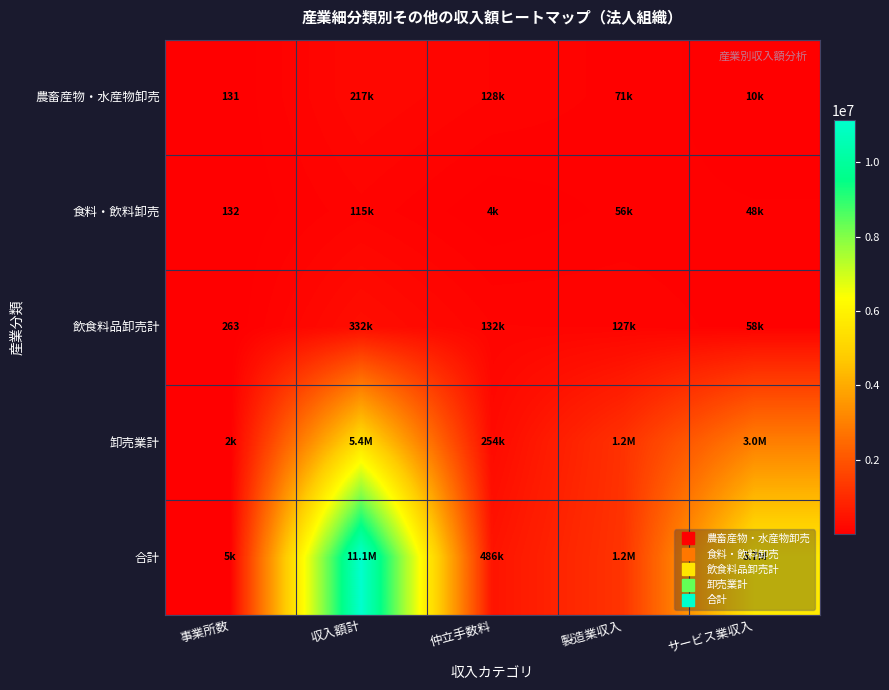

How many data points in 飲食料品卸売計 are above 127168?

2